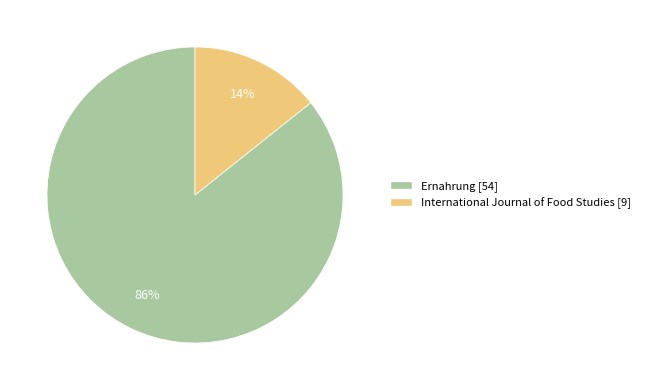

Which has a higher value, International Journal of Food Studies or Ernahrung?

Ernahrung